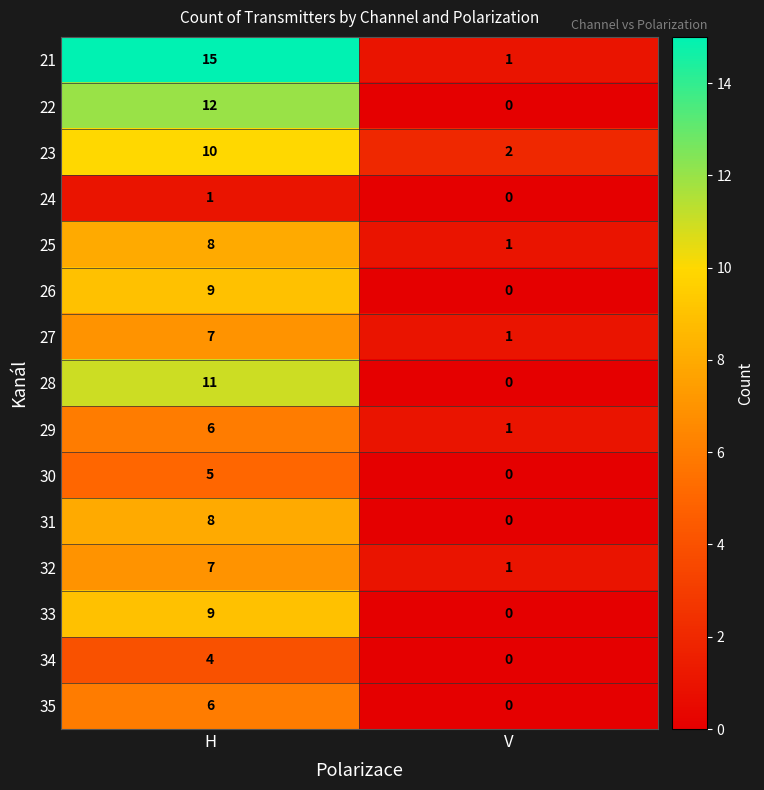

Reading right to left, extract all data points from this chart.

21: 1	15
22: 0	12
23: 2	10
24: 0	1
25: 1	8
26: 0	9
27: 1	7
28: 0	11
29: 1	6
30: 0	5
31: 0	8
32: 1	7
33: 0	9
34: 0	4
35: 0	6